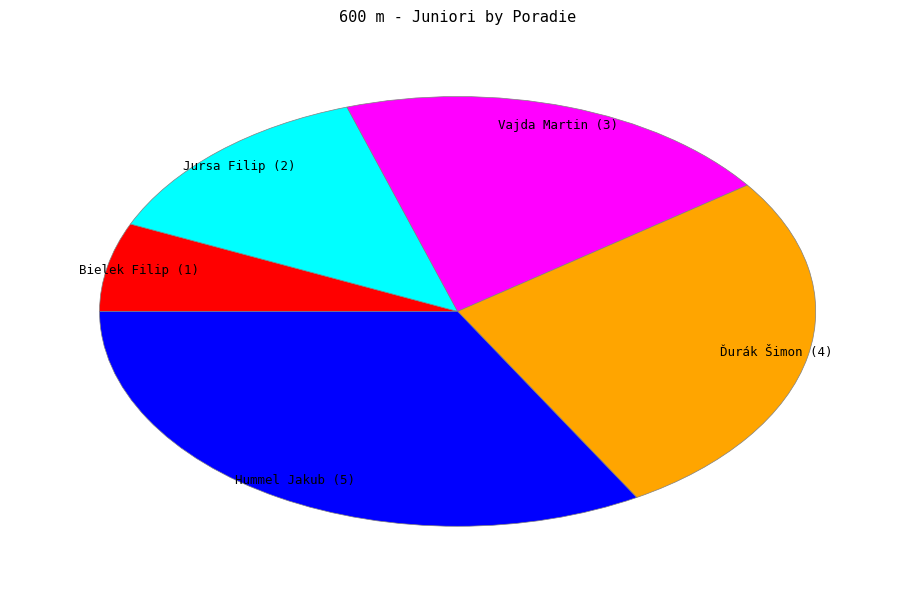

Is there a majority slice in this chart?

No